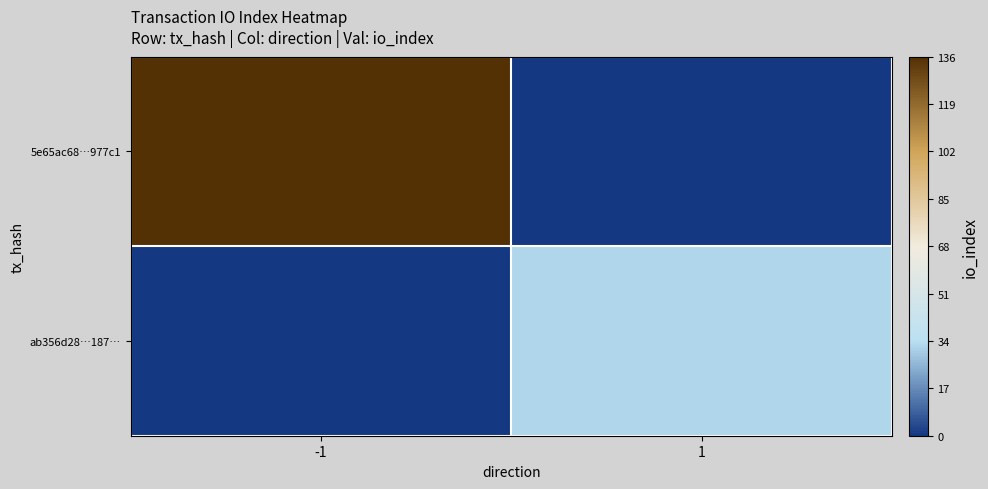

Reading right to left, transcribe all the data shown in this chart.

5e65ac68…977c1: 1=0	-1=136
ab356d28…187…: 1=32	-1=0